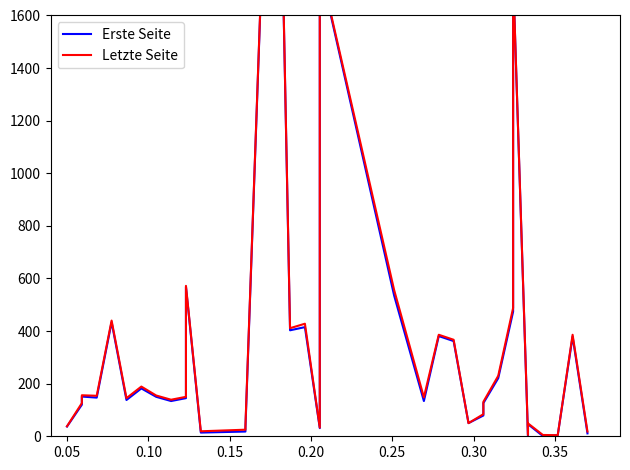

True or false: Erste Seite and Letzte Seite intersect in this chart.

False